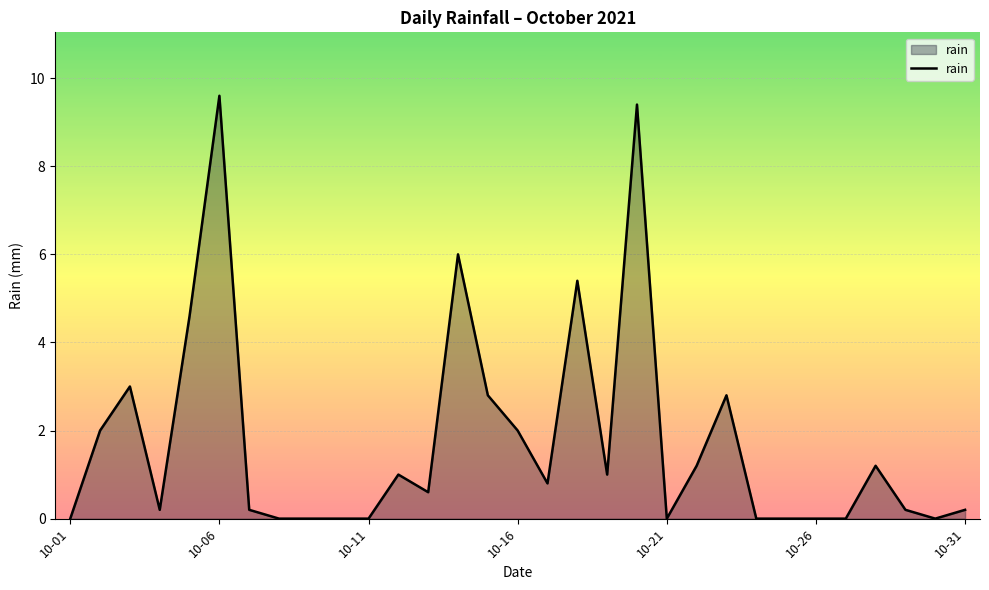

What is the greatest value displayed?

9.6